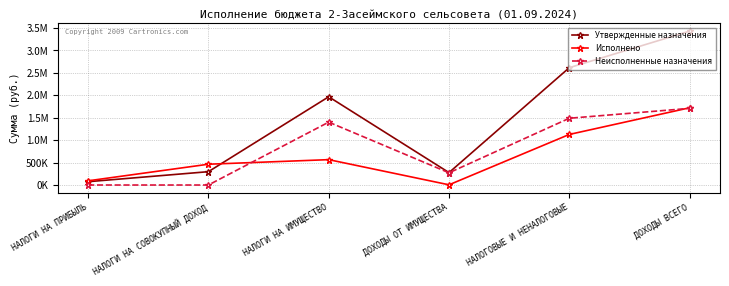

Does the chart have visible grid lines?

Yes